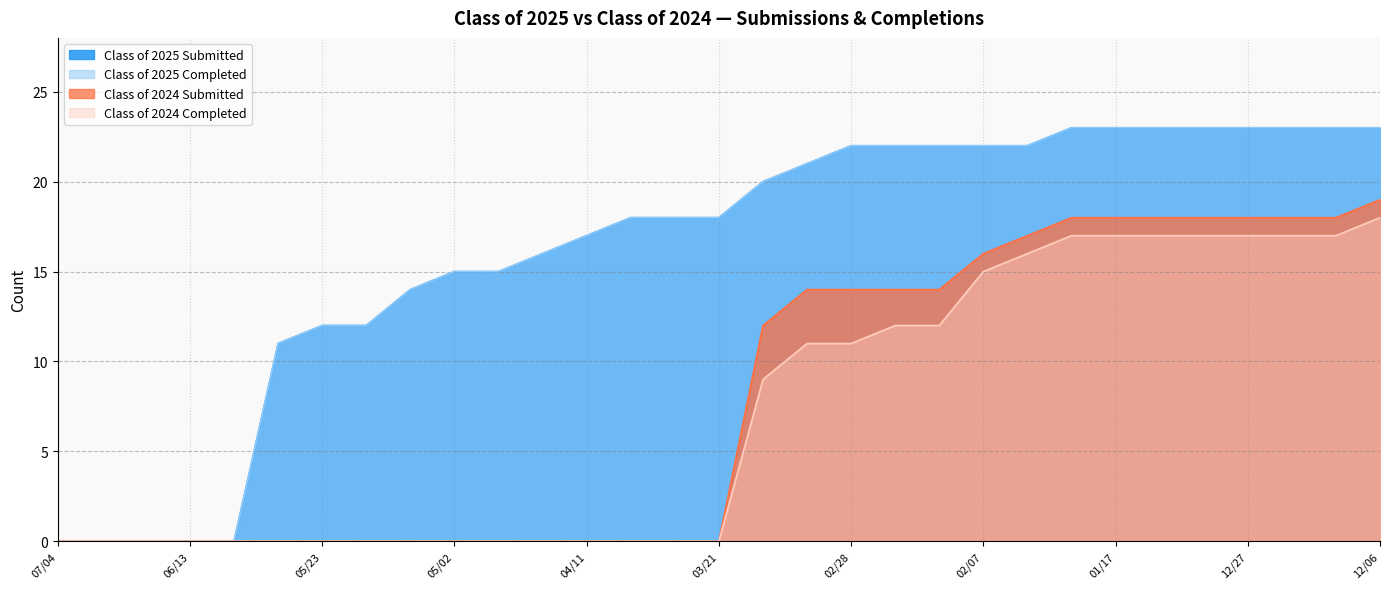

What value does the Class of 2024 Submitted series have at 05/02?

0